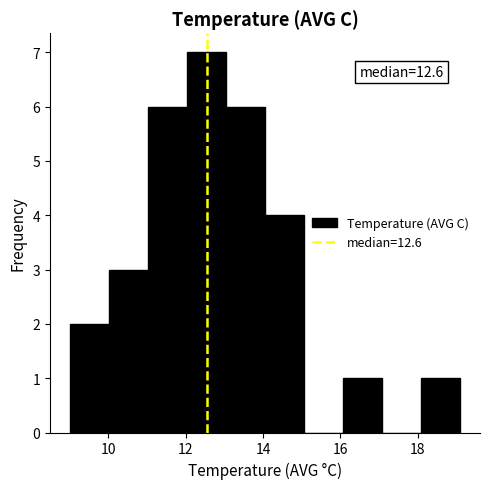

Over which range of the x-axis is the bar tallest?

12.0 to 13.0